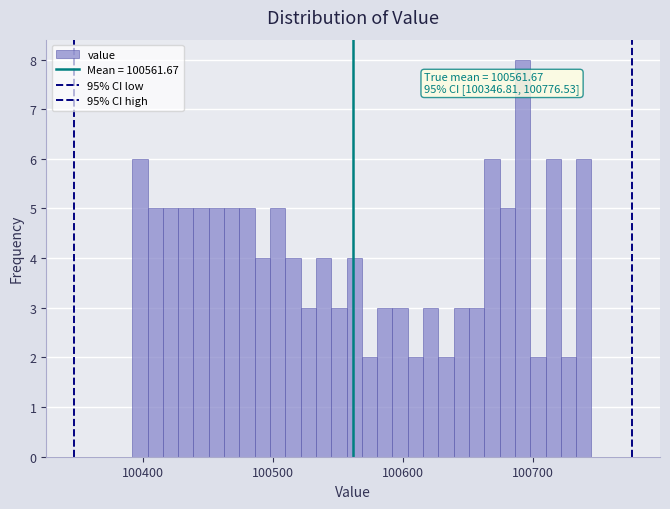

Read against the x-axis, roughly where is the centre of the tallest bar?

100690